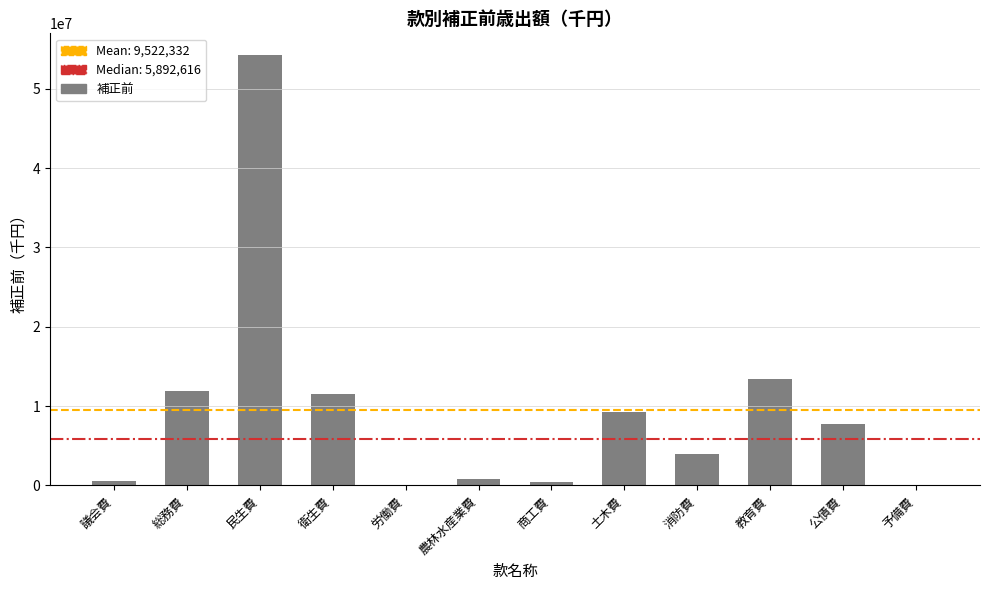

At which category does the chart reach its peak across all series?

民生費